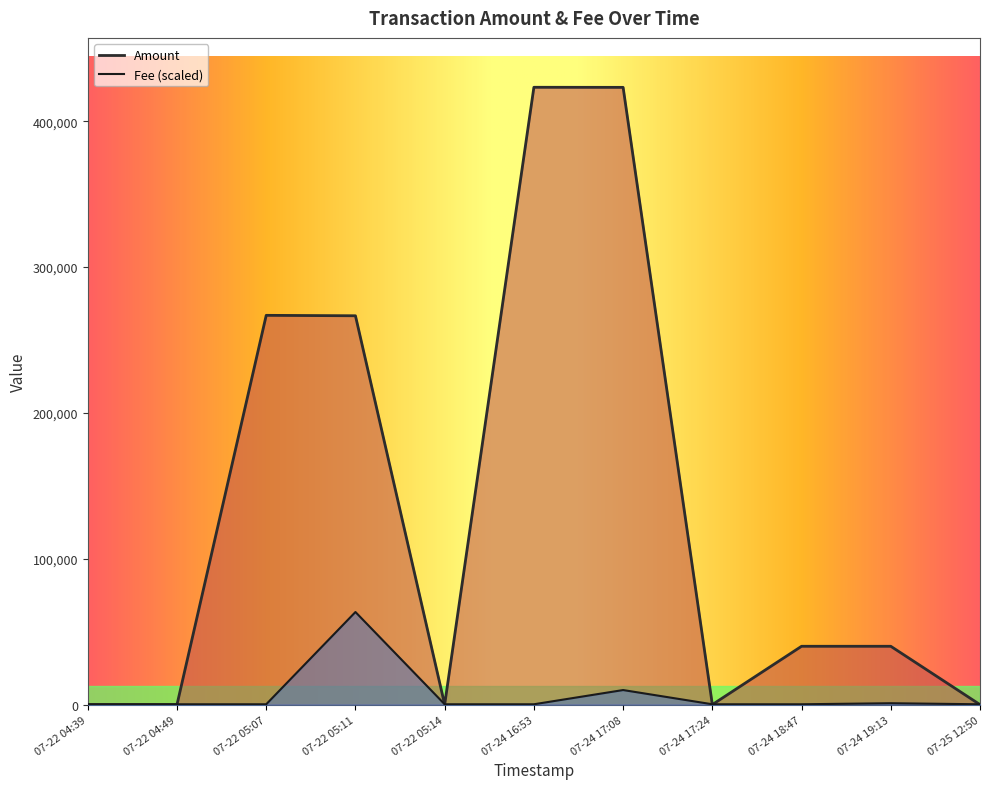

The value of Fee at 07-22 05:07 is 237.8. True or false?

True